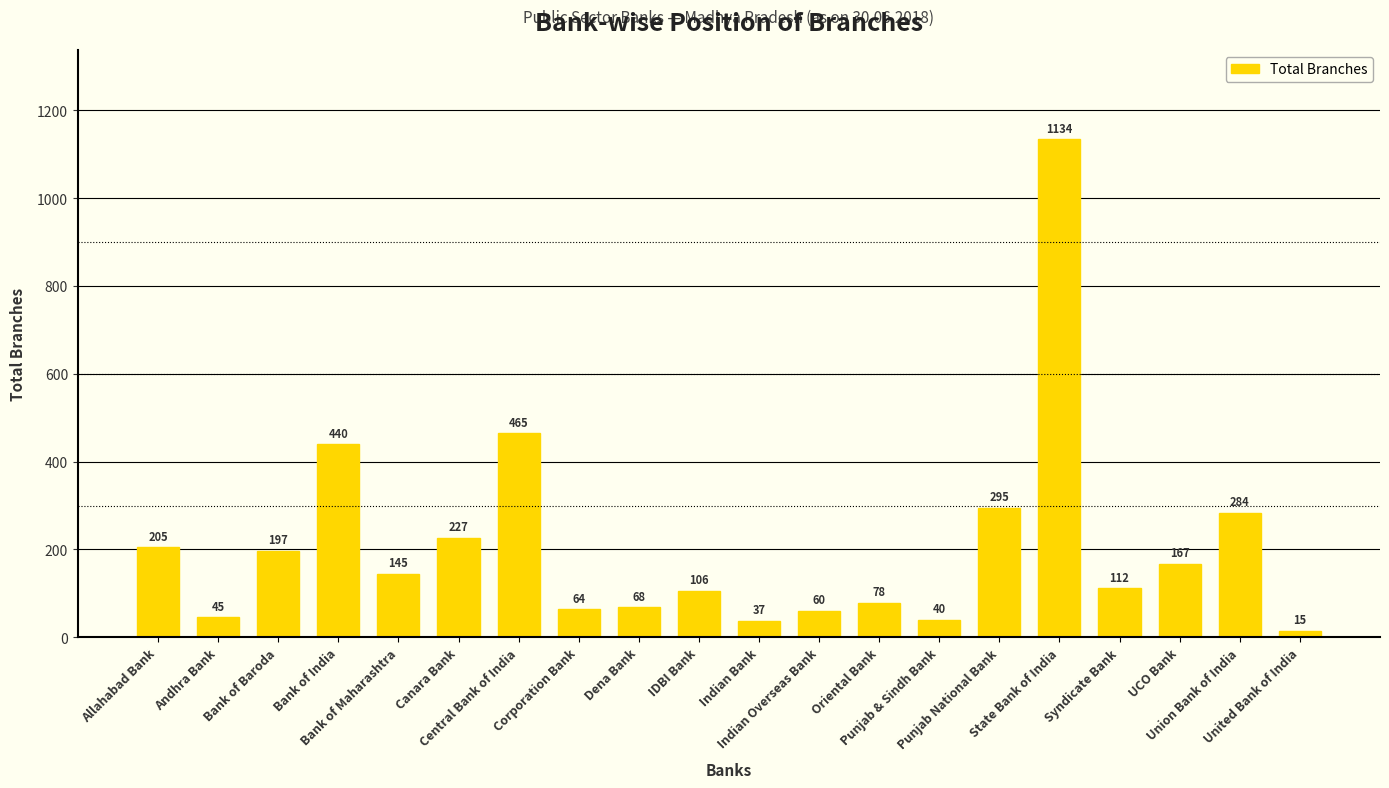

How many data points are less than 145?

10